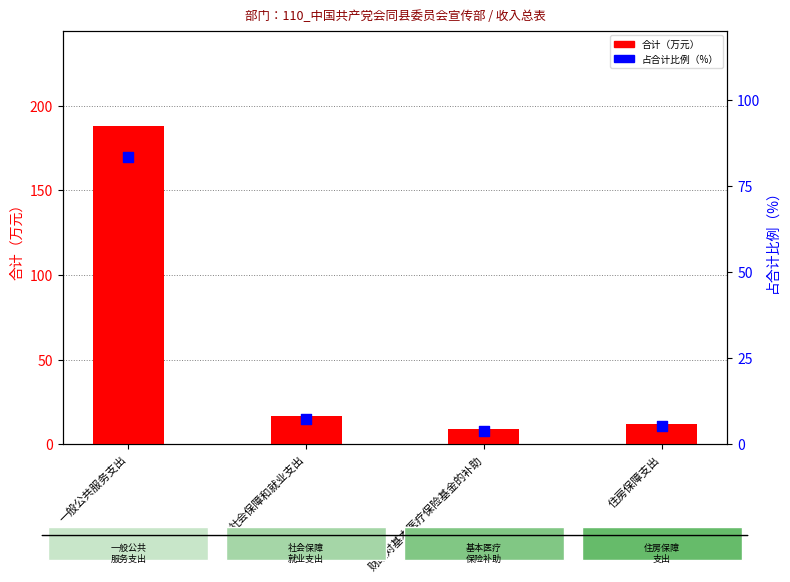

Which series has the largest total across all categories?

合计（万元）